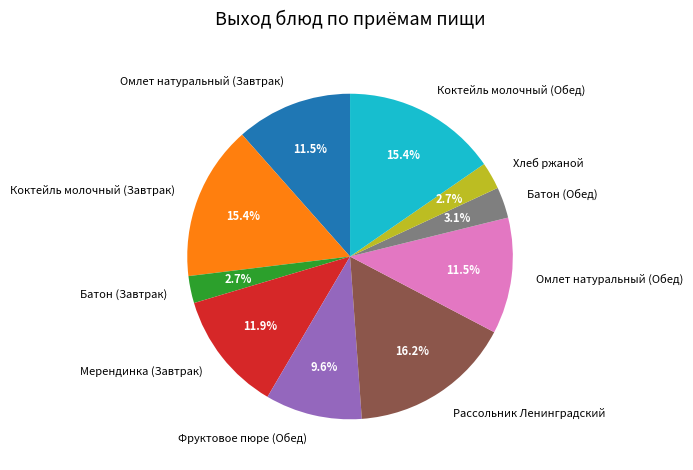

Is there any slice that represents more than half of the pie?

No